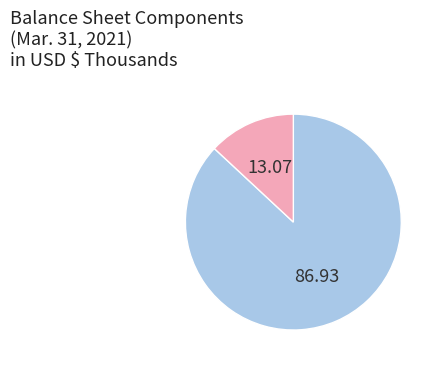

Is there any slice that represents more than half of the pie?

Yes